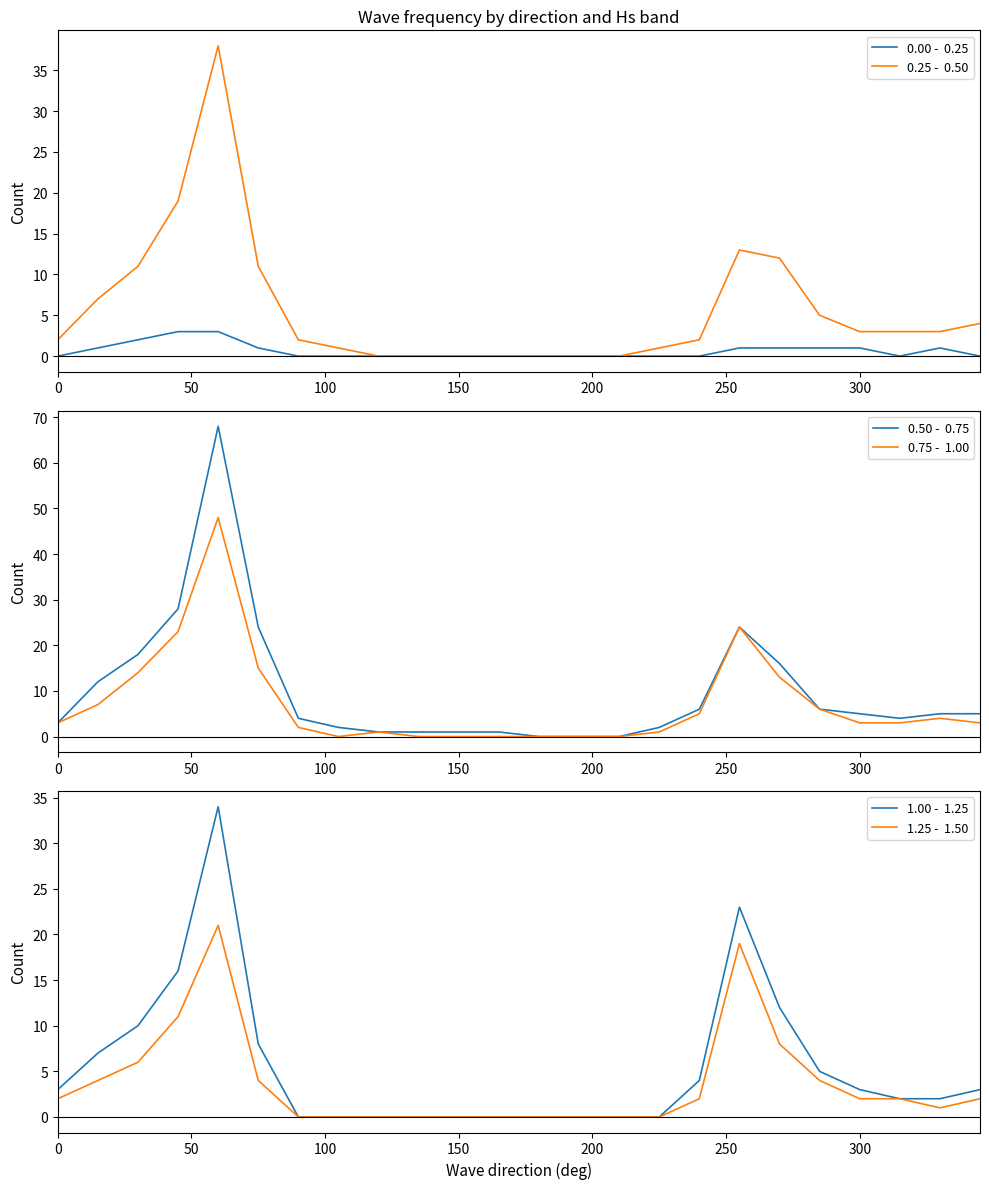

In 0.00 -  0.25, how many points are lower than both neighbors (excluding endpoints)?

1